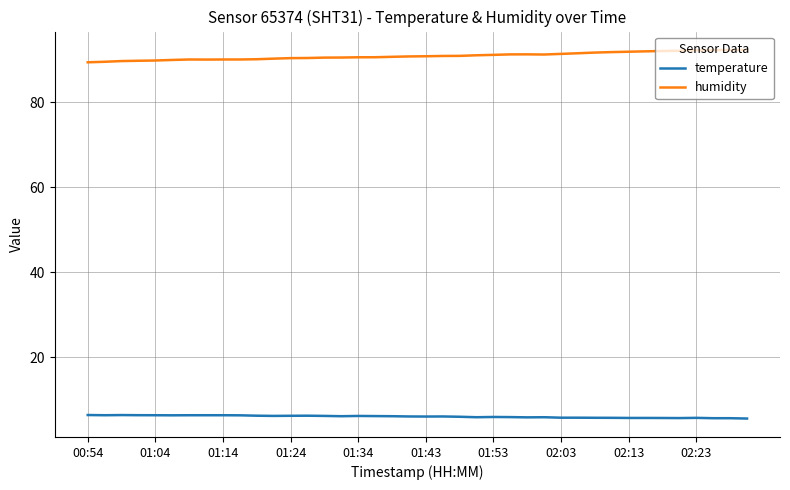

What are all the series names shown in the legend?

temperature, humidity